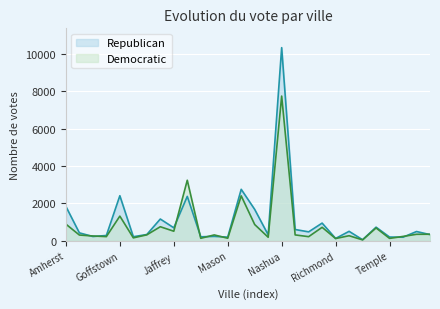

Between which two adjacent categories do Democratic and Republican first intersect?

Brookline and Dublin